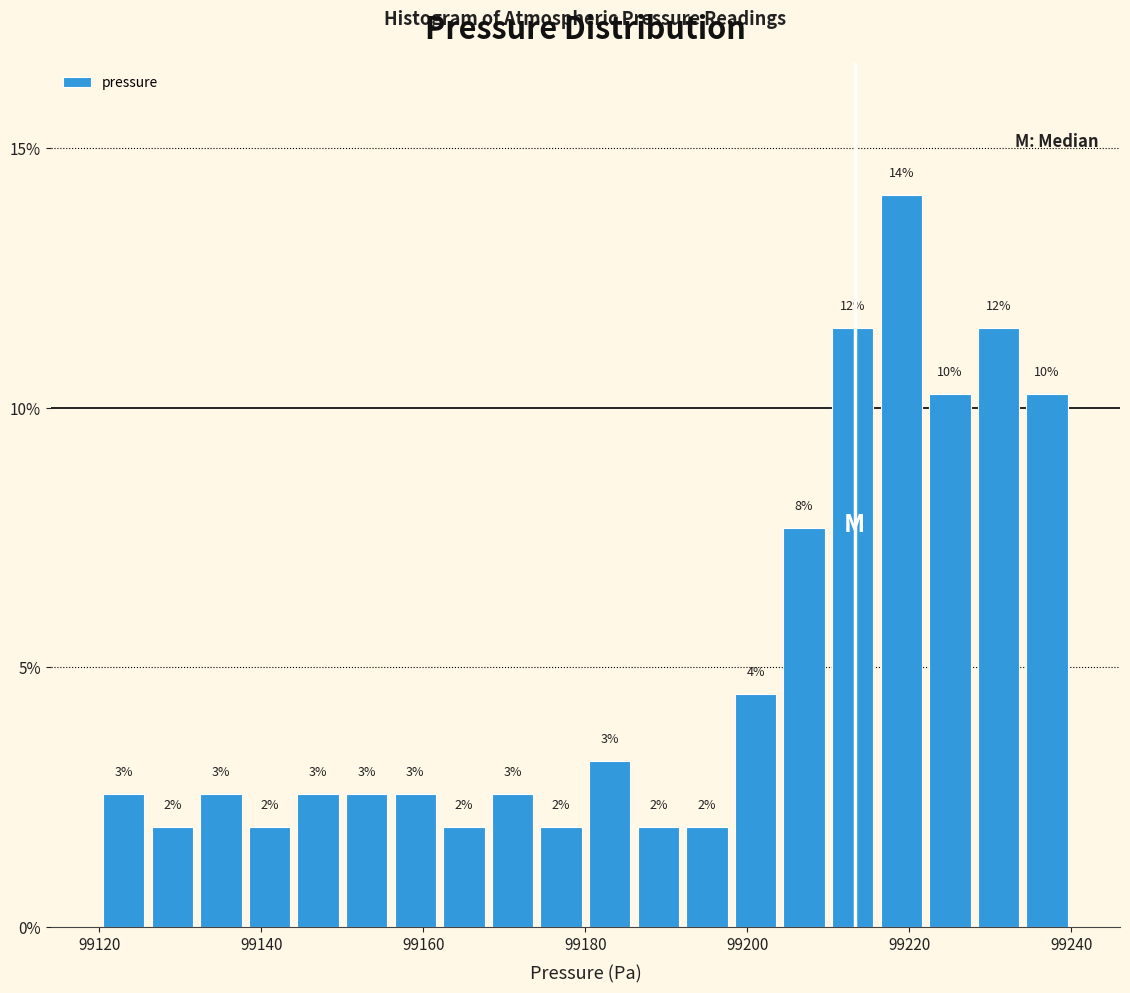

Read against the x-axis, roughly where is the centre of the tallest bar?

99220